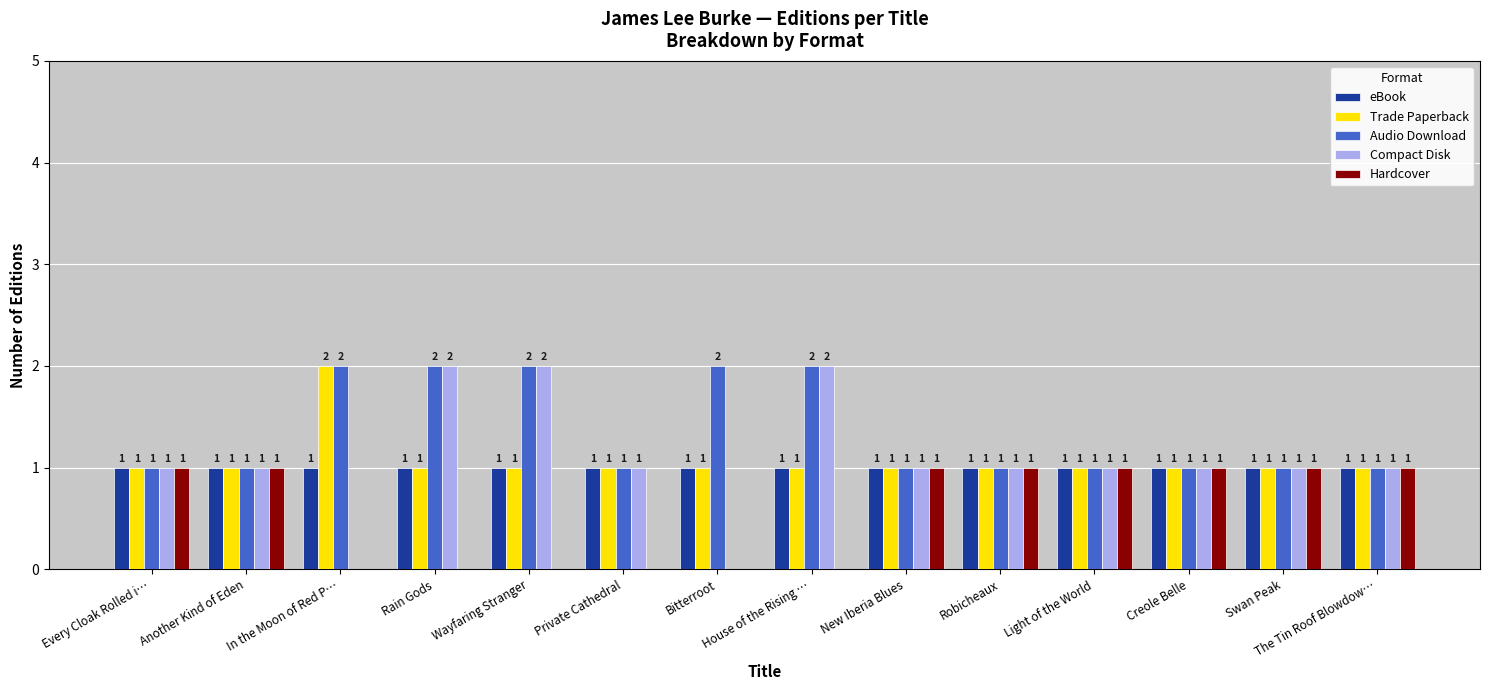

Which series has the largest total across all categories?

Audio Download